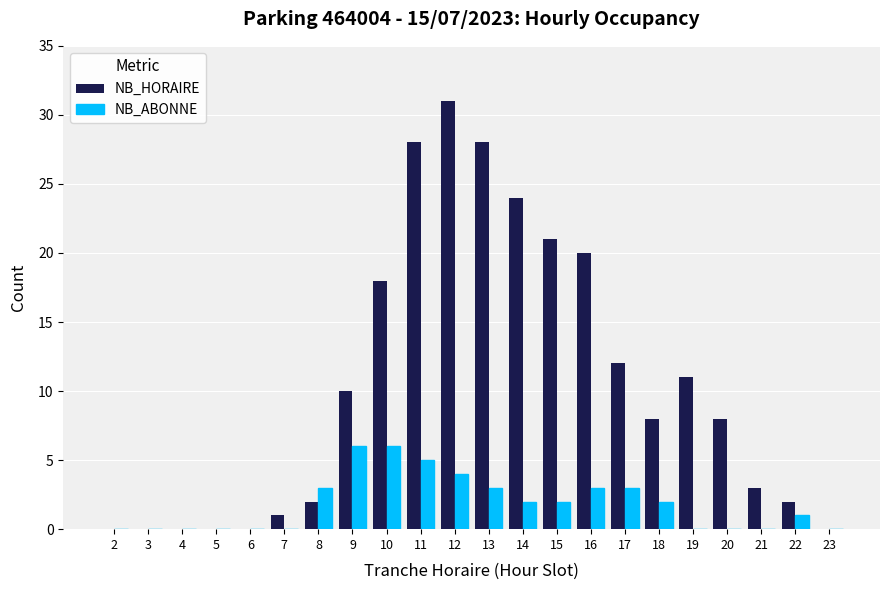

What is the maximum value shown in the chart?

31